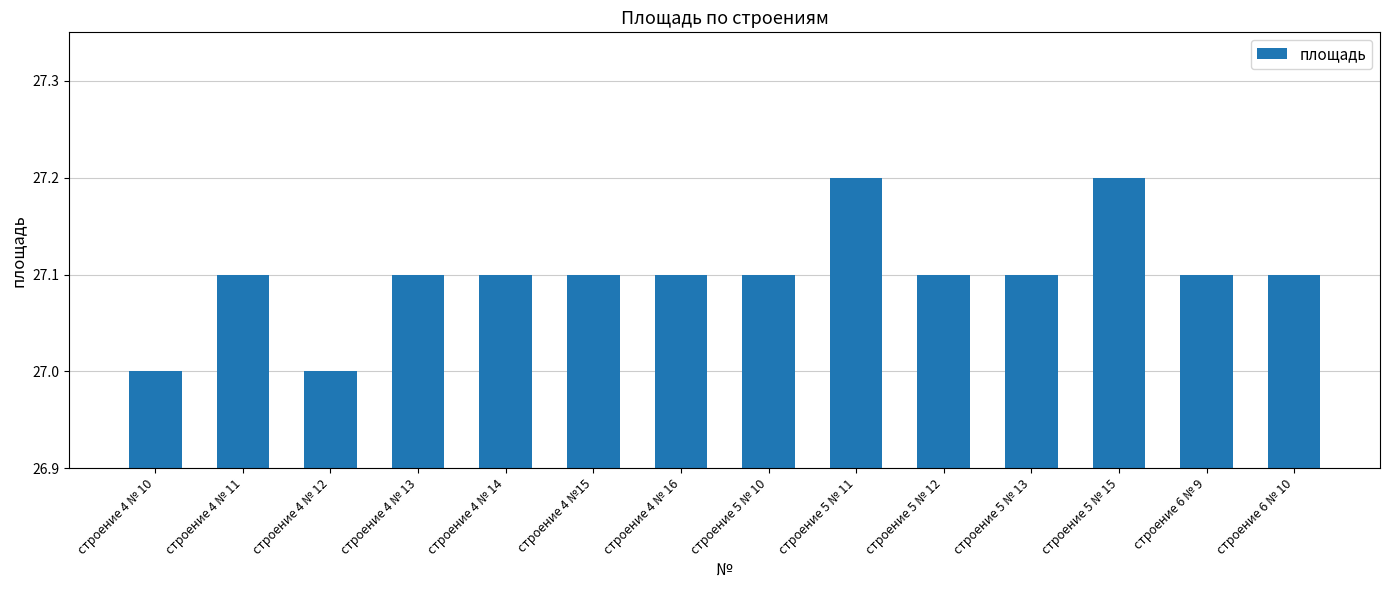

What is the average value?

27.1